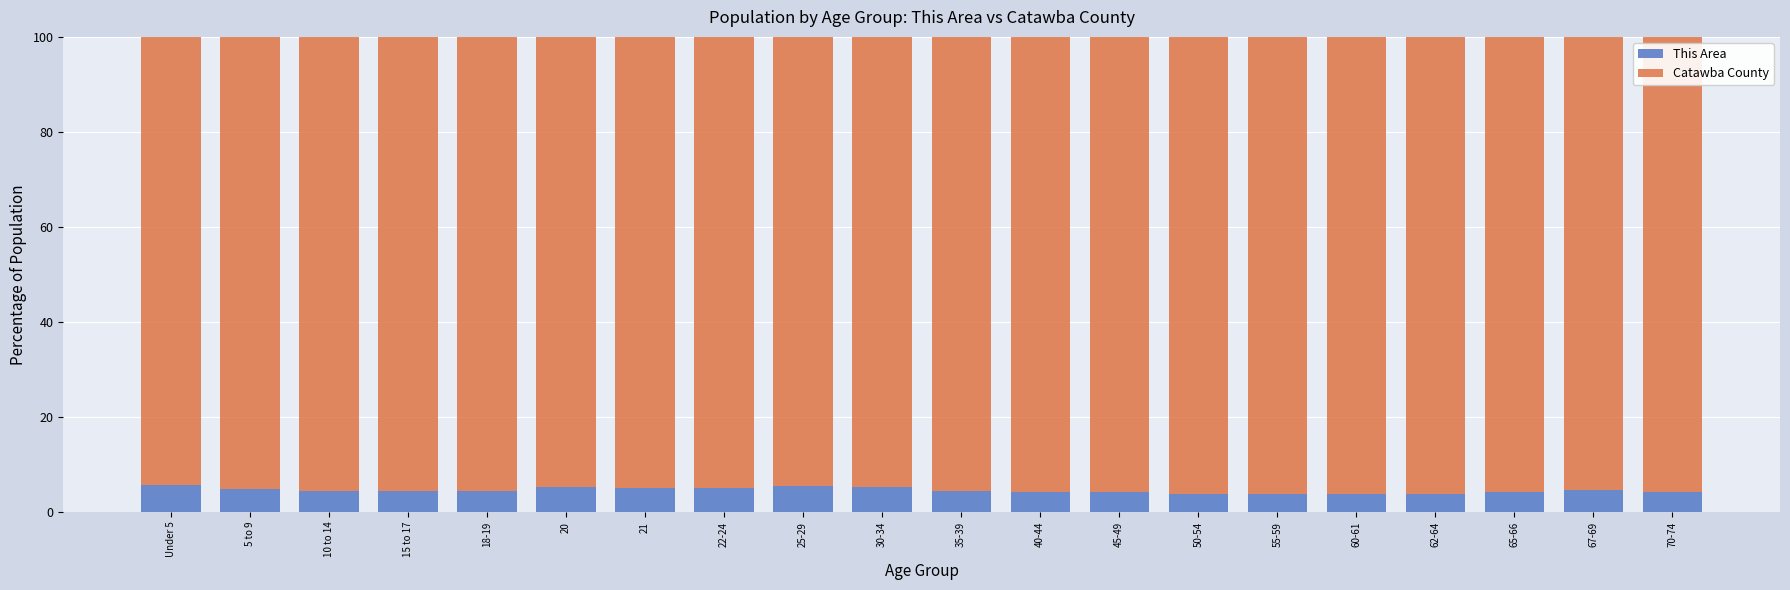

What is the lowest value of the This Area series?

3.8